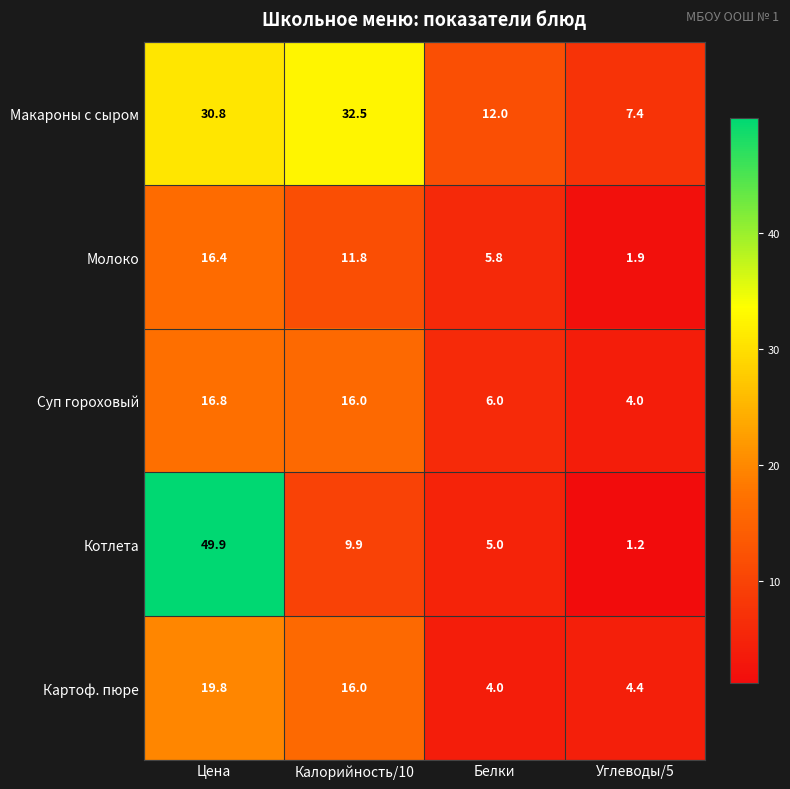

List the series in order of their peak value, lowest first.

Молоко, Суп гороховый, Картоф. пюре, Макароны с сыром, Котлета